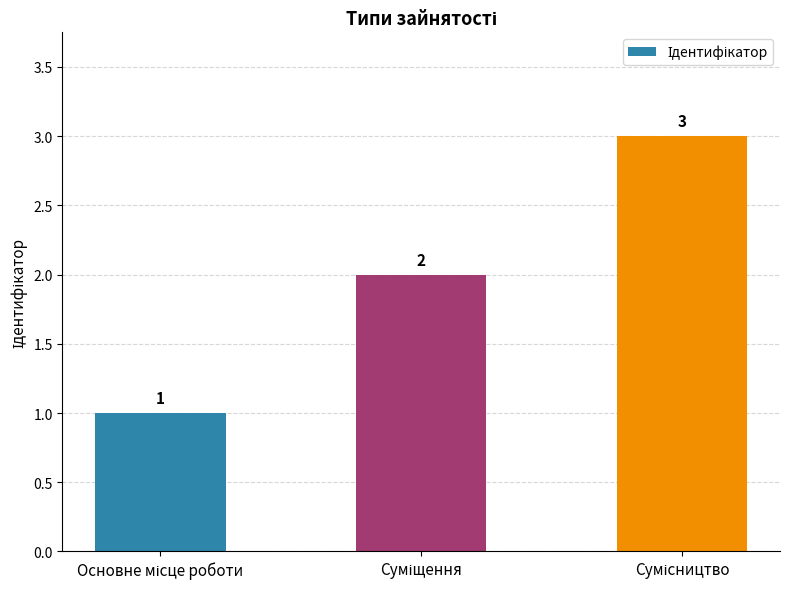

How many bars are there in total?

3